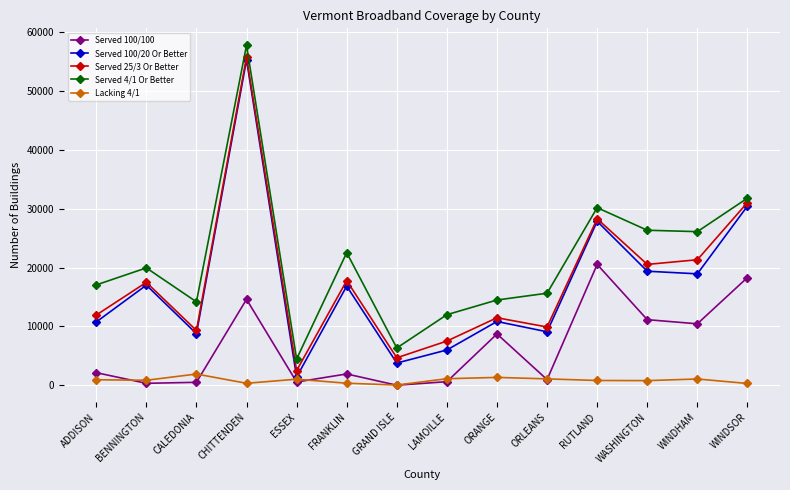

Between BENNINGTON and RUTLAND, which series saw the biggest shift?

Served 100/100